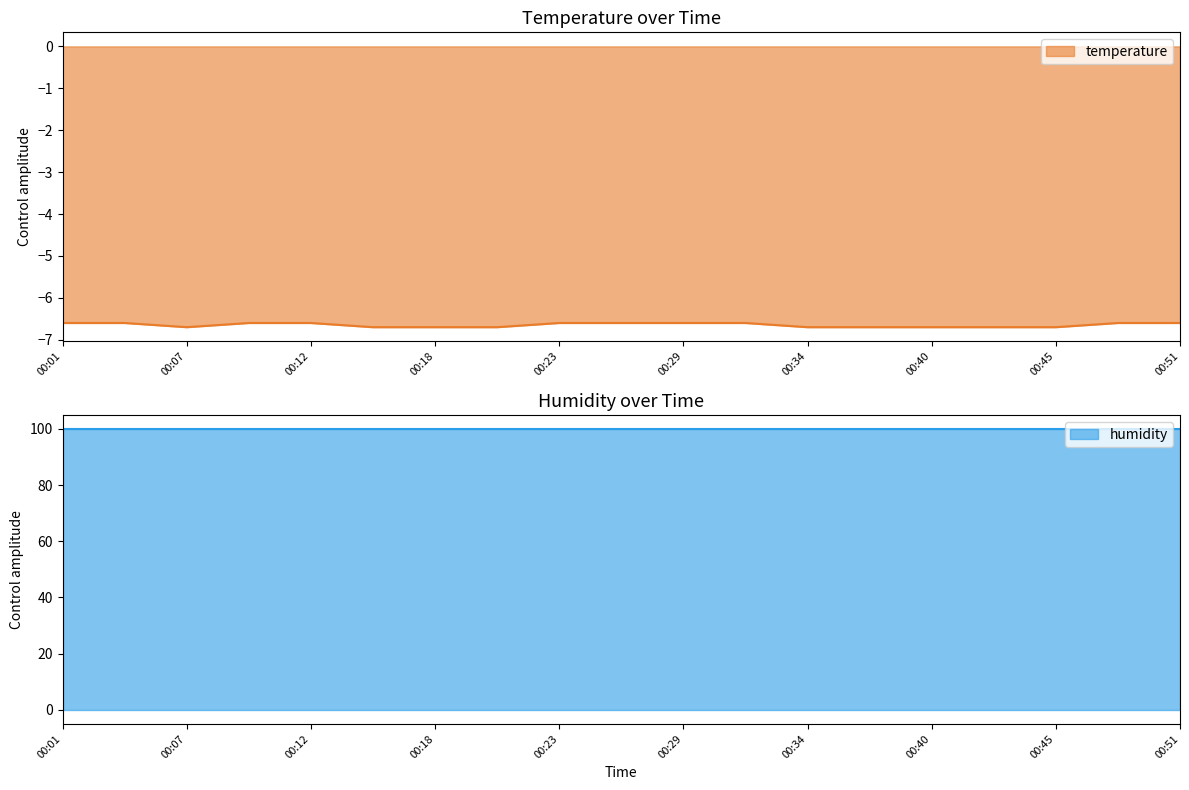

Between 00:40 and 00:32, which is larger?

00:32